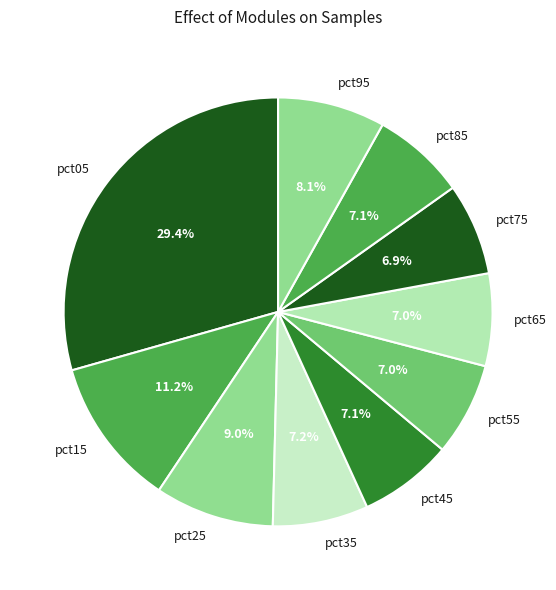

Which has a higher value, pct35 or pct25?

pct25